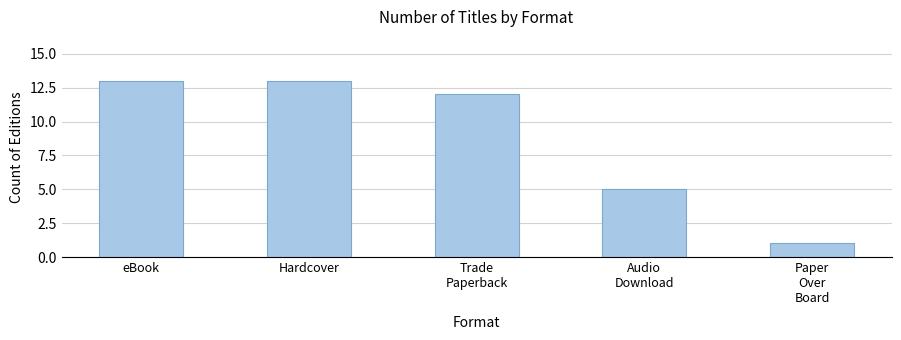

What is the label of the 1st bar from the left?

eBook